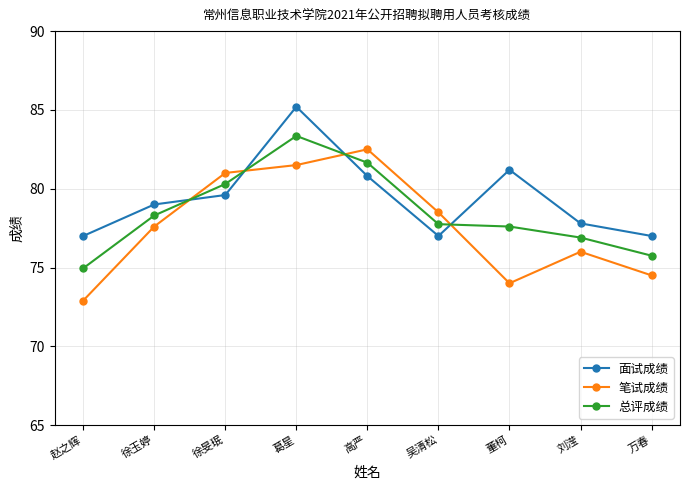

What position from the right is 徐玉婷?

8